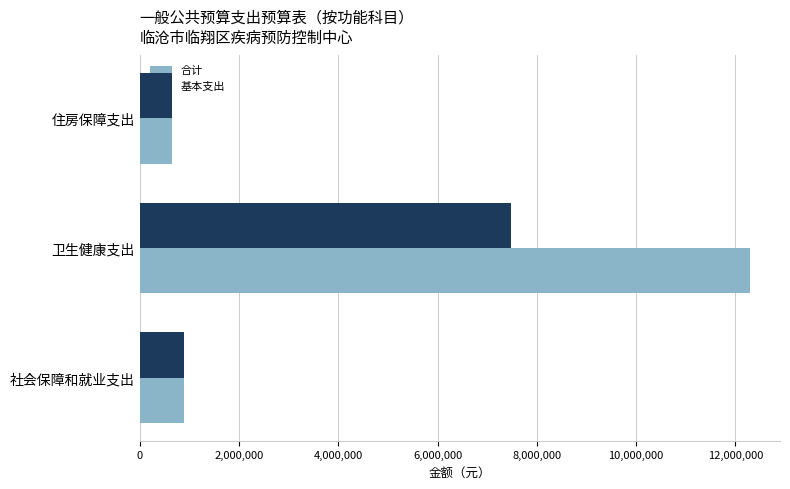

How many data points does each series have?

3